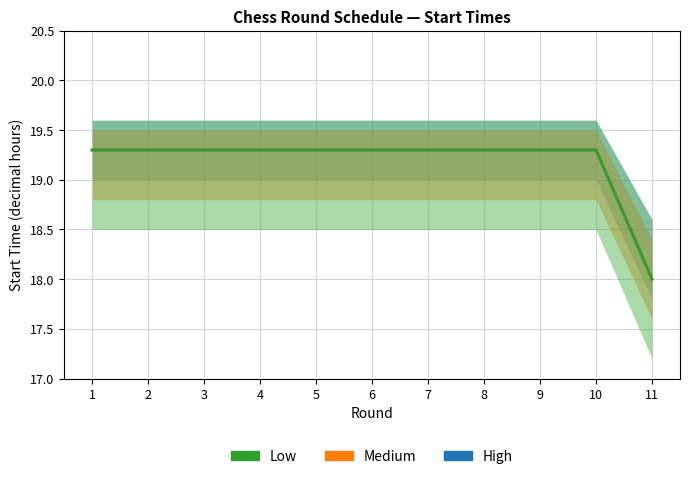

True or false: Medium and Low intersect in this chart.

False